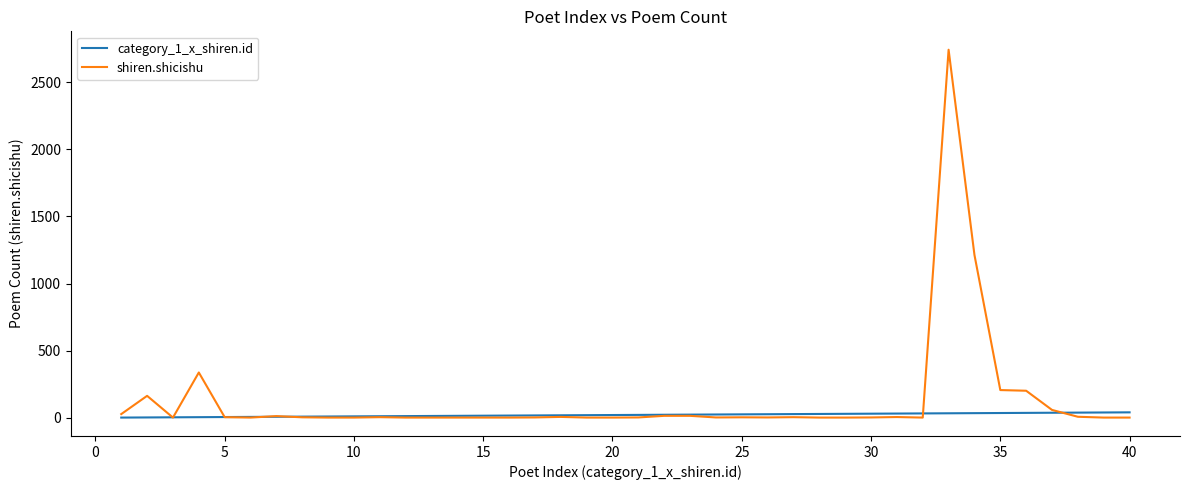

Which series has the largest range (max minus min)?

shiren.shicishu